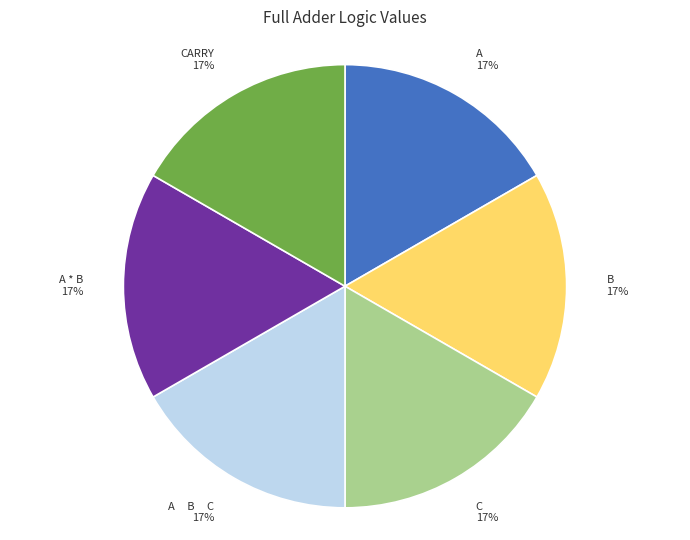

Is there any slice that represents more than half of the pie?

No